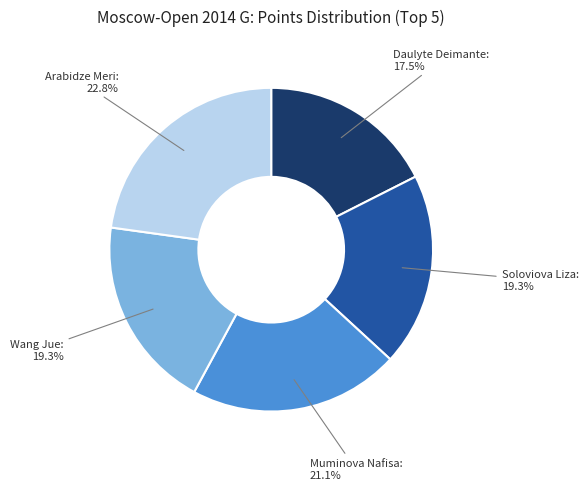

To the nearest percent, what is the average slice percentage?

20%